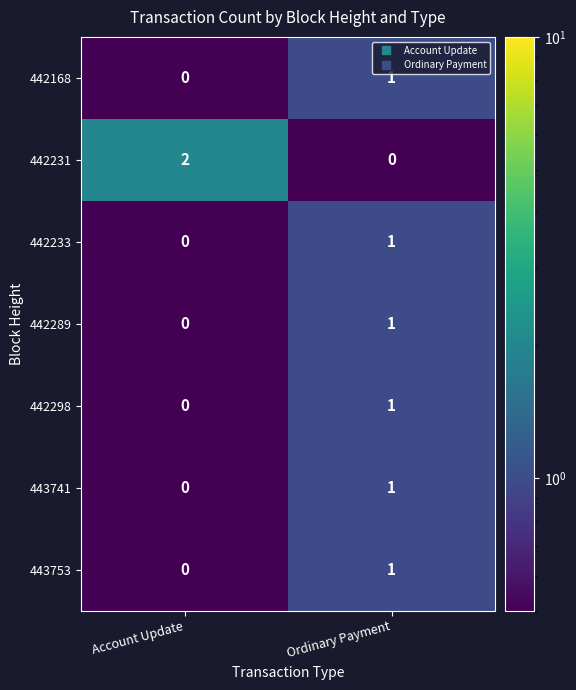

At which category is the sum across all series the highest?

Ordinary Payment